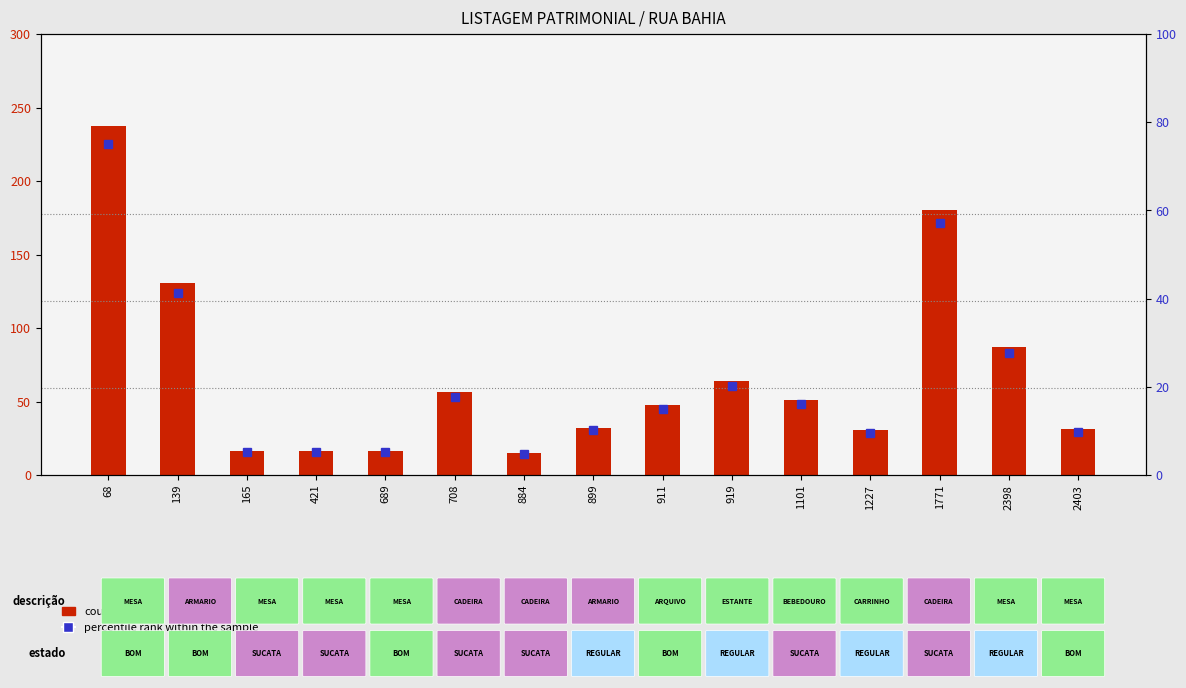

What is the difference between the second highest and minimum values in the count series?

165.3